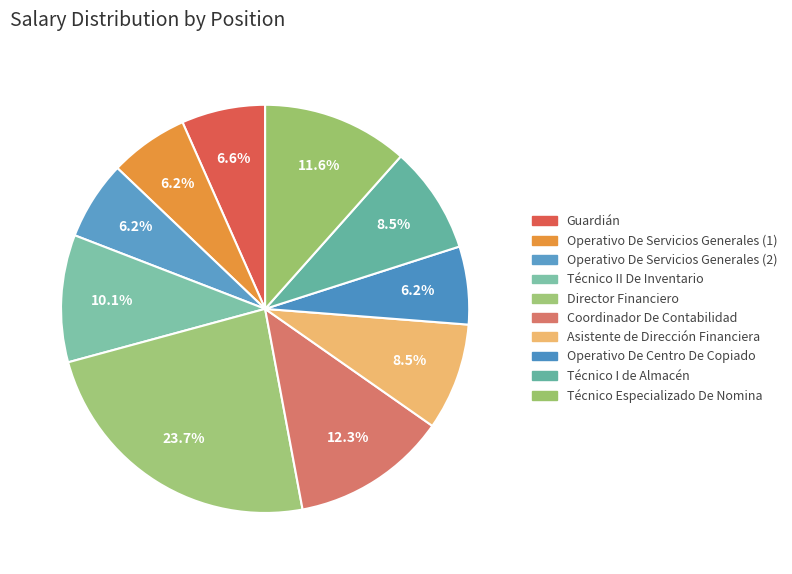

Count the number of slices in the pie.

10